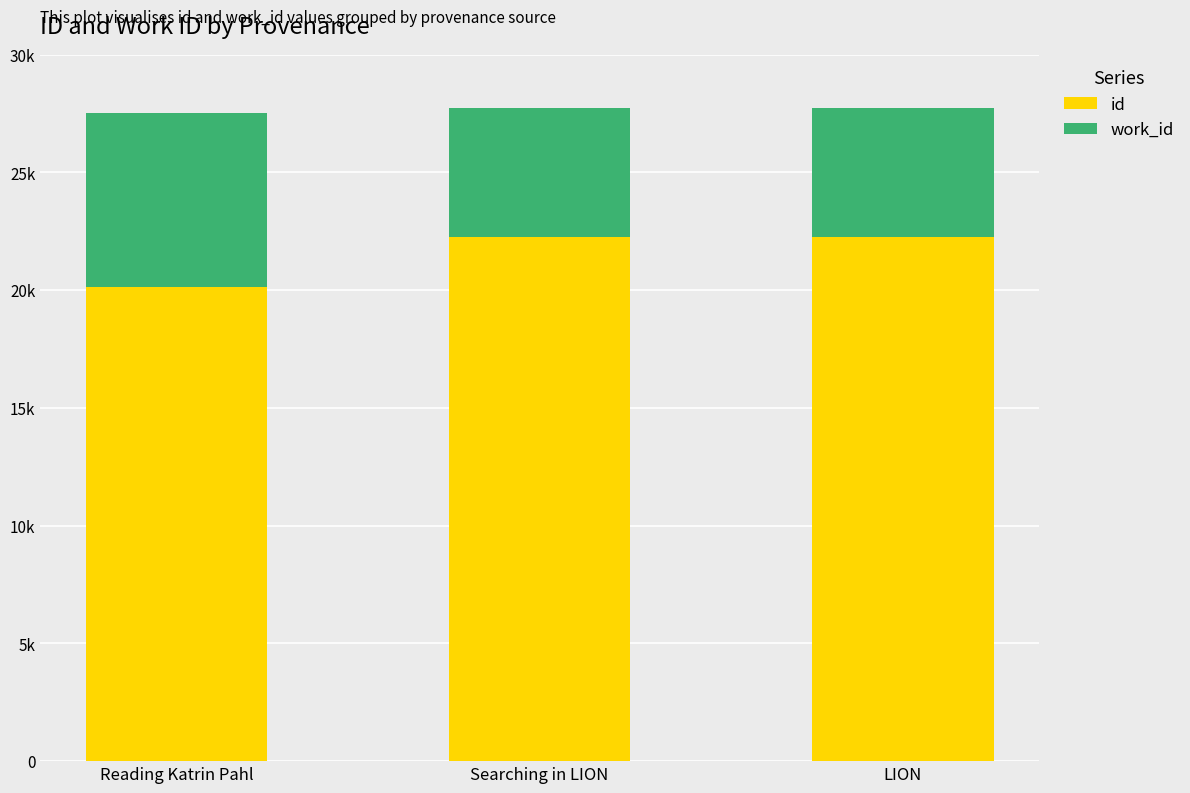

Which series has the widest spread of values?

id